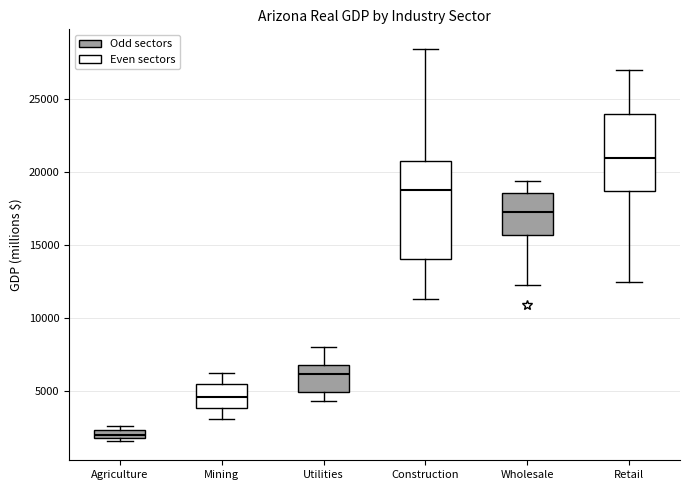

Which box is the tallest, from its lower edge to its upper edge?

Construction